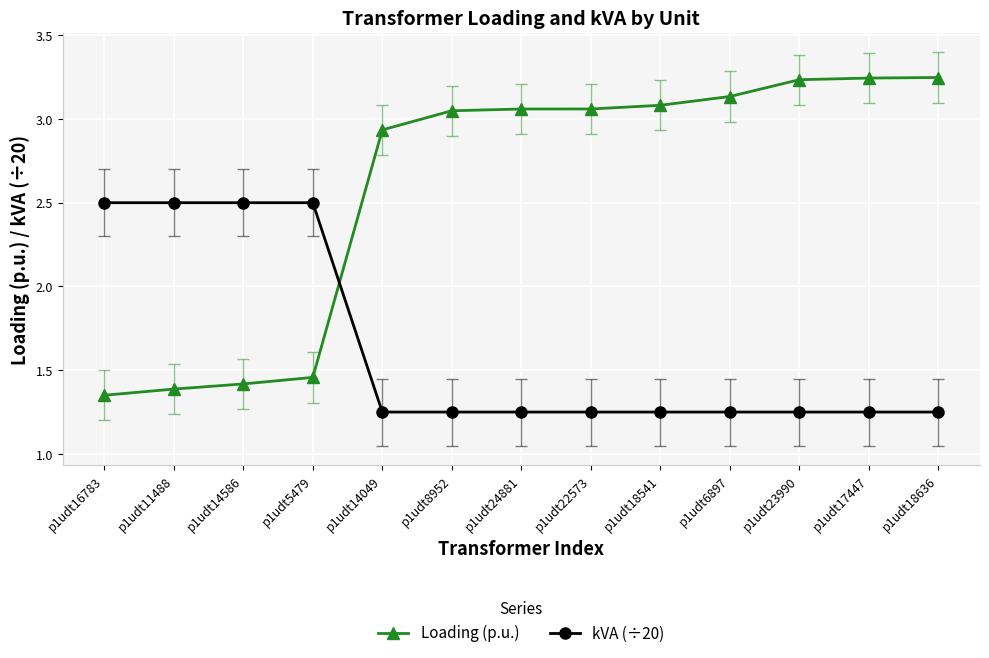

Count the kVA (÷20) values in the range 1 to 2.

9